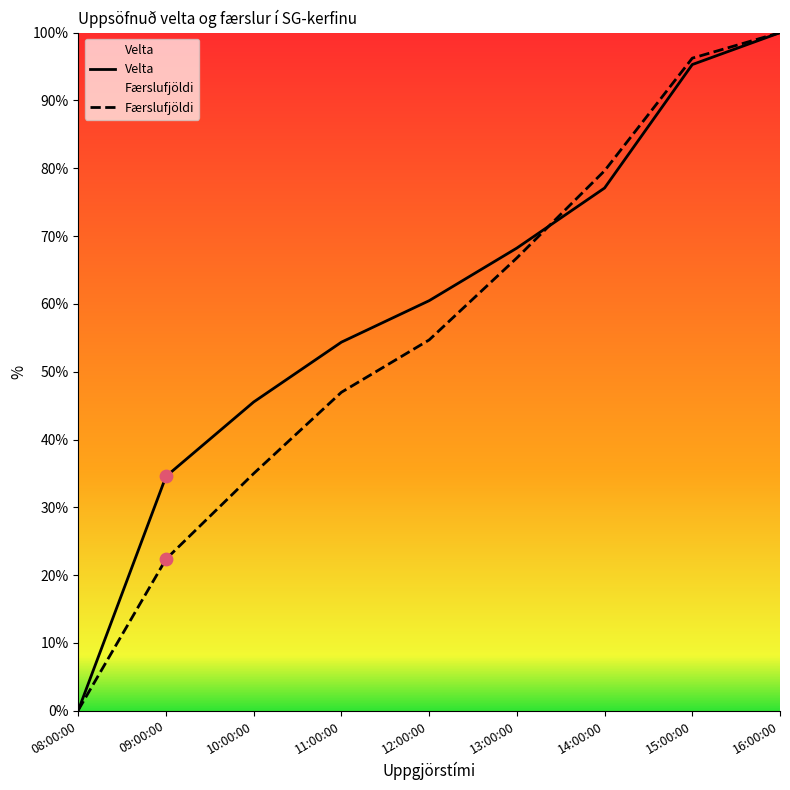

Is the value of Velta at 16:00:00 greater than the value of Færslufjöldi at 14:00:00?

Yes